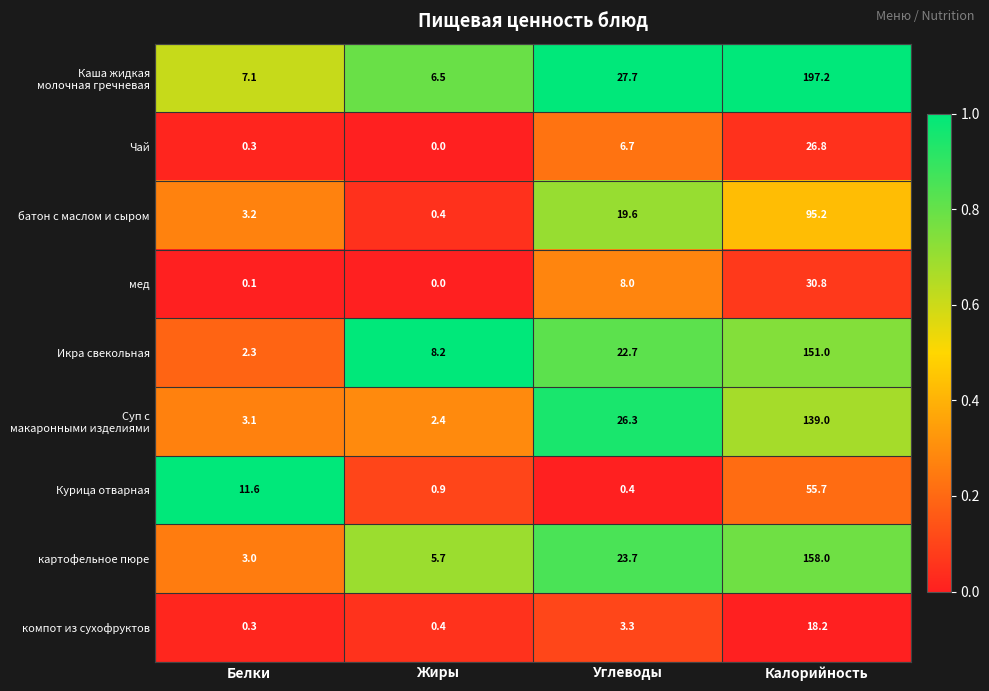

What is the difference between the highest and lowest values at Углеводы?

27.3